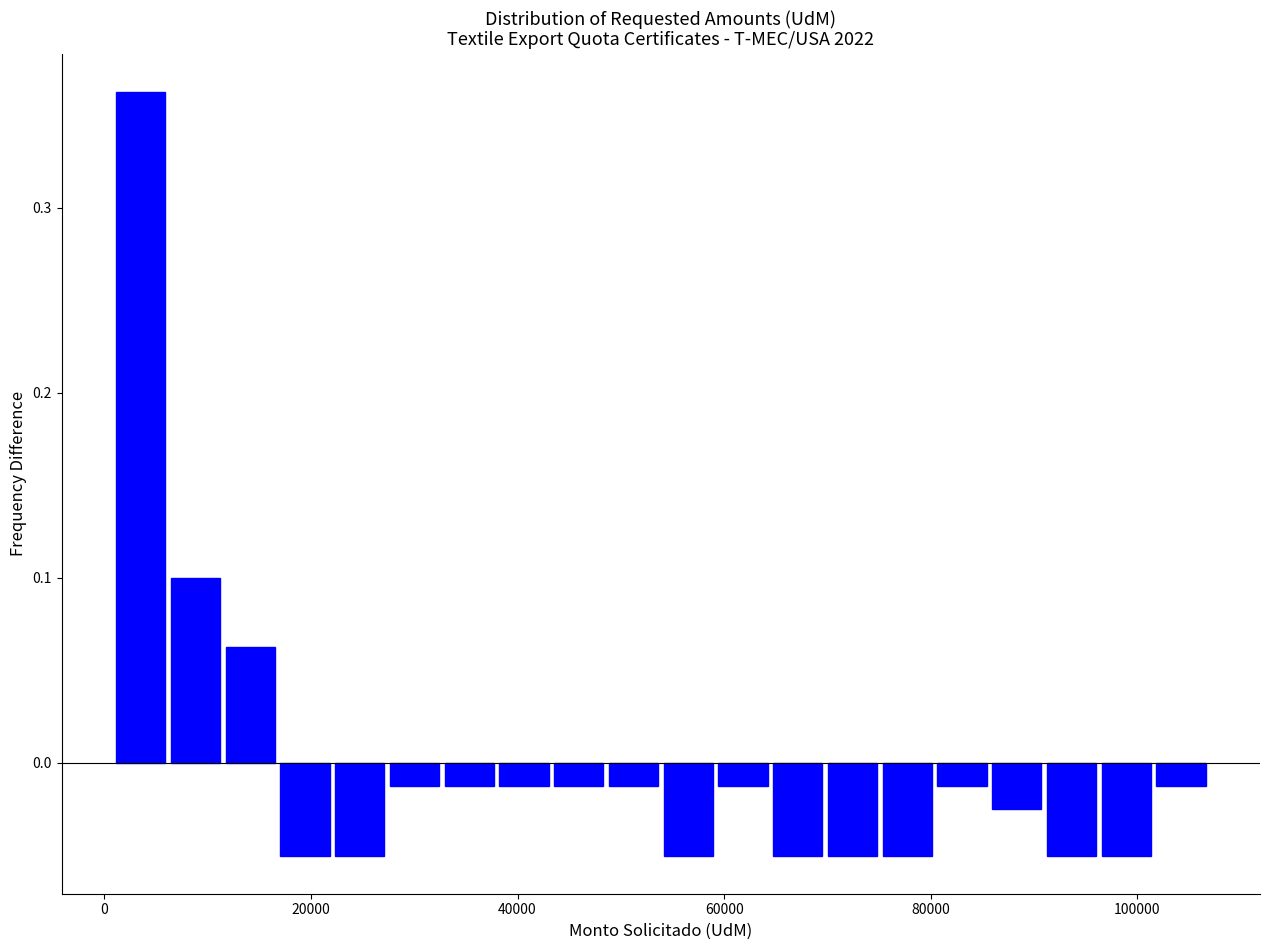

Around what value on the x-axis is the tallest bar? Give the approximate position of its centre, as read against the axis.

4000